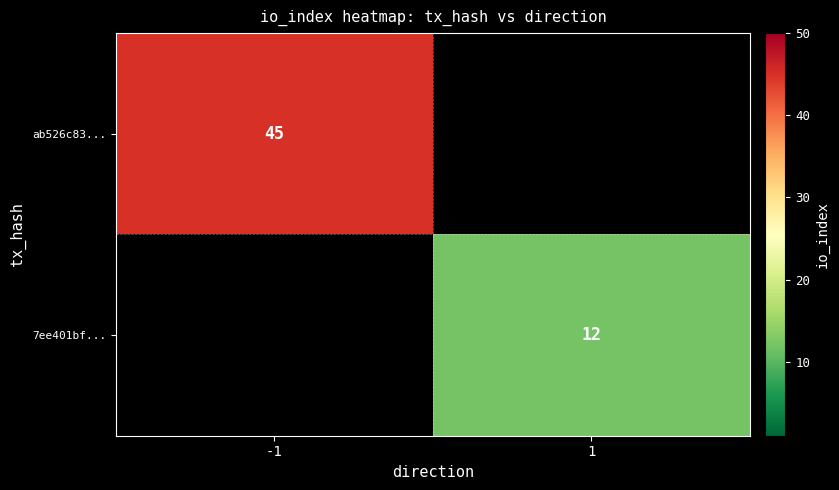

The 7ee401bf... series shows 4 at 1. True or false?

False